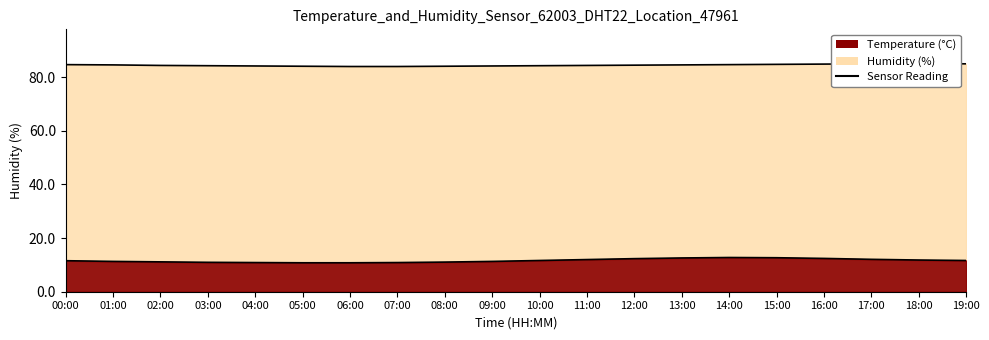

At how many categories does at least one series exceed 13?

20